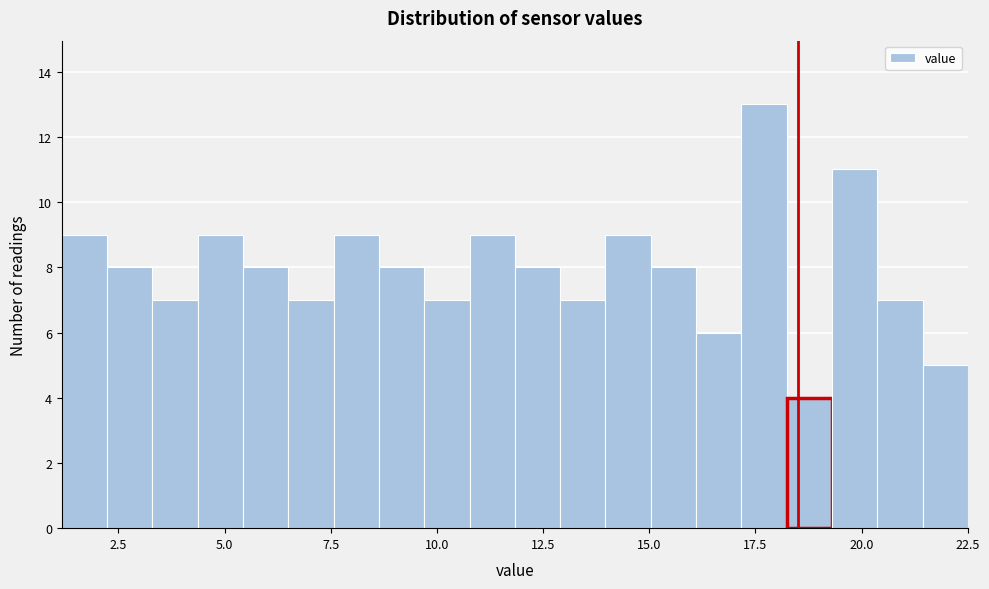

Around what value on the x-axis is the tallest bar? Give the approximate position of its centre, as read against the axis.

17.5